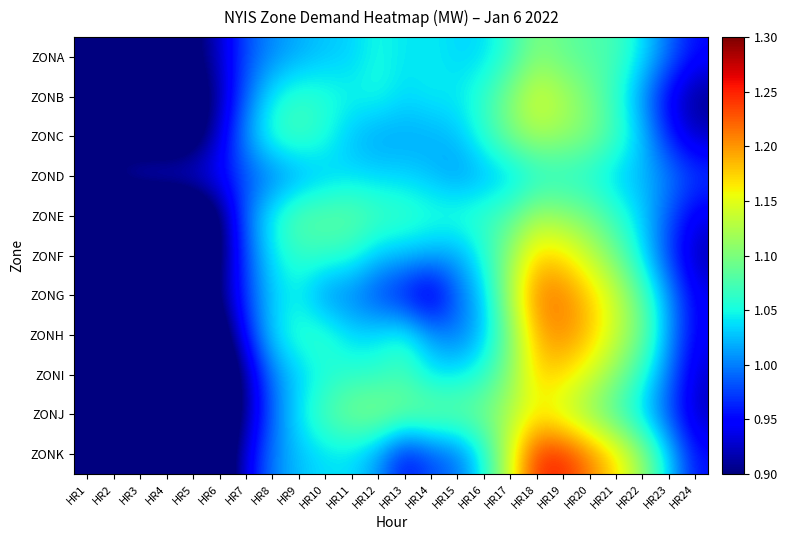

Which category has the lowest value across all series?

HR4